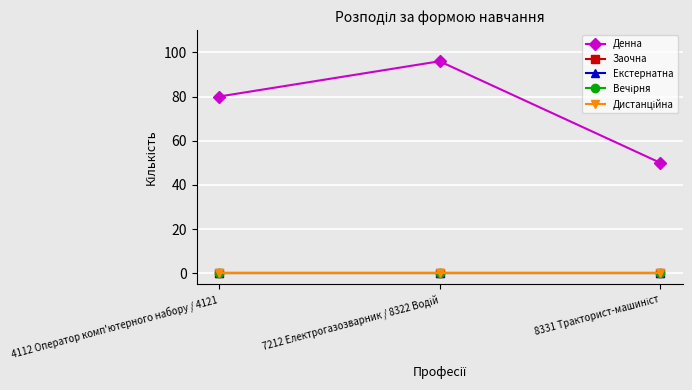

Is this an area chart (filled region under the line)?

No